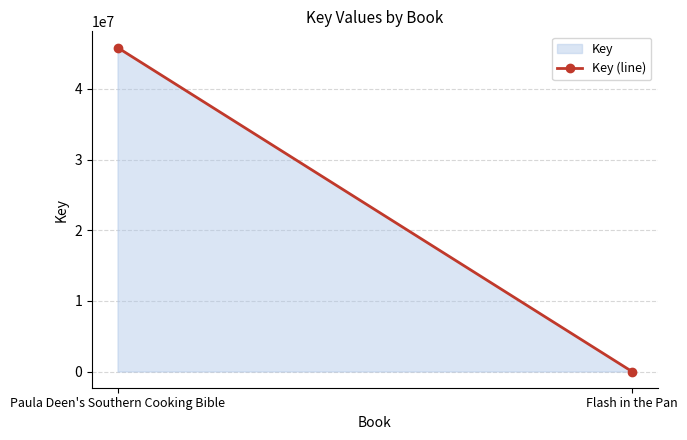

Which label corresponds to the smallest value in the chart?

Flash in the Pan